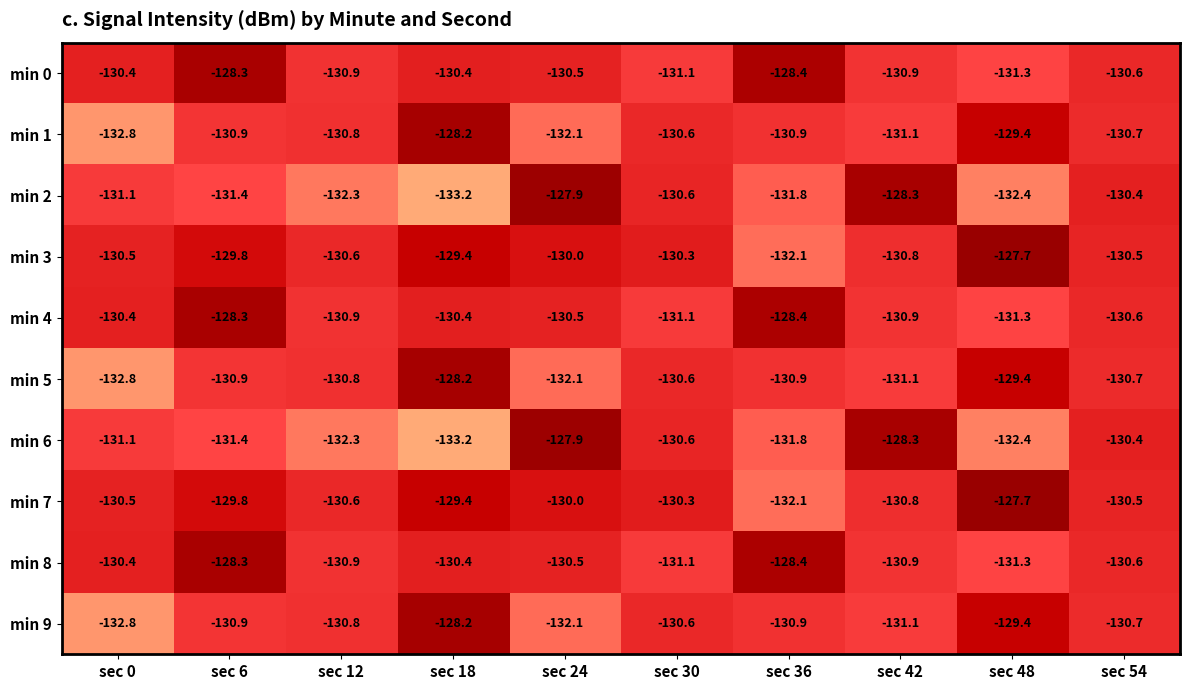

What is the approximate value of min 9 at sec 30?

-130.6